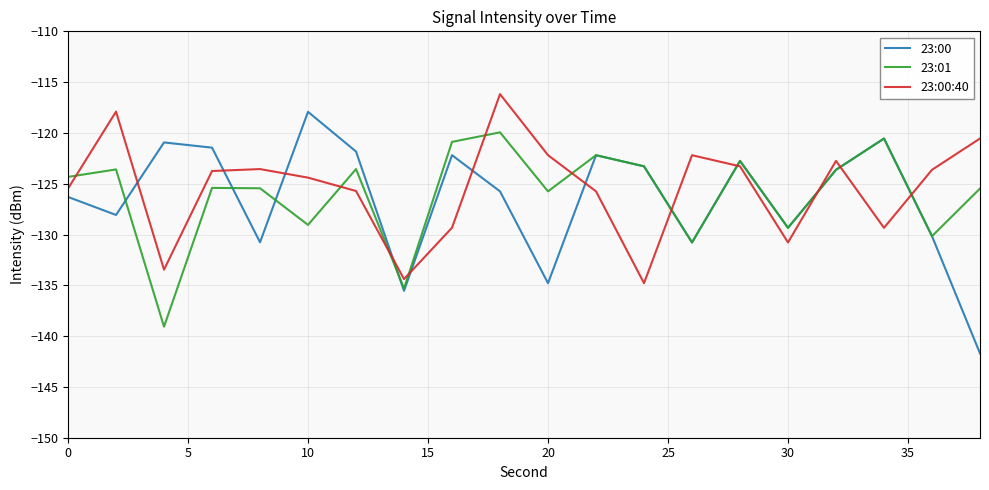

Which series has the widest spread of values?

23:00